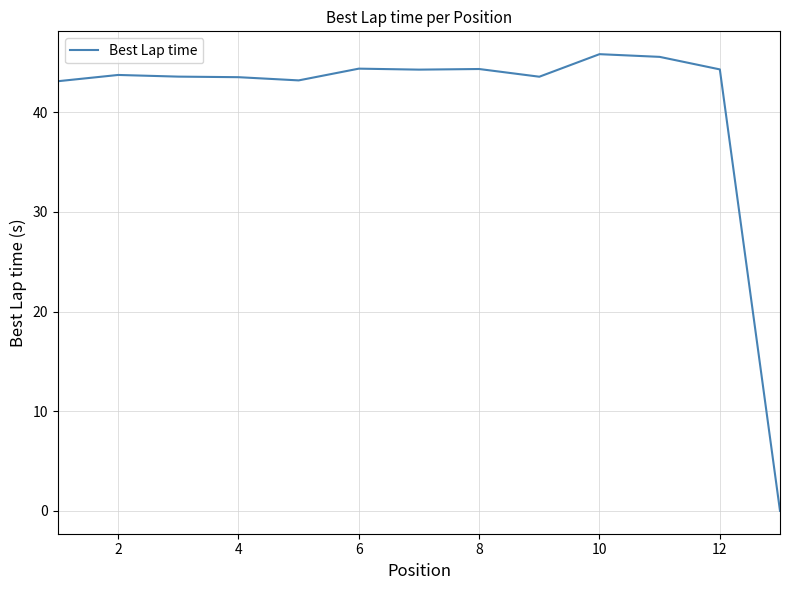

What is the greatest value displayed?

45.8